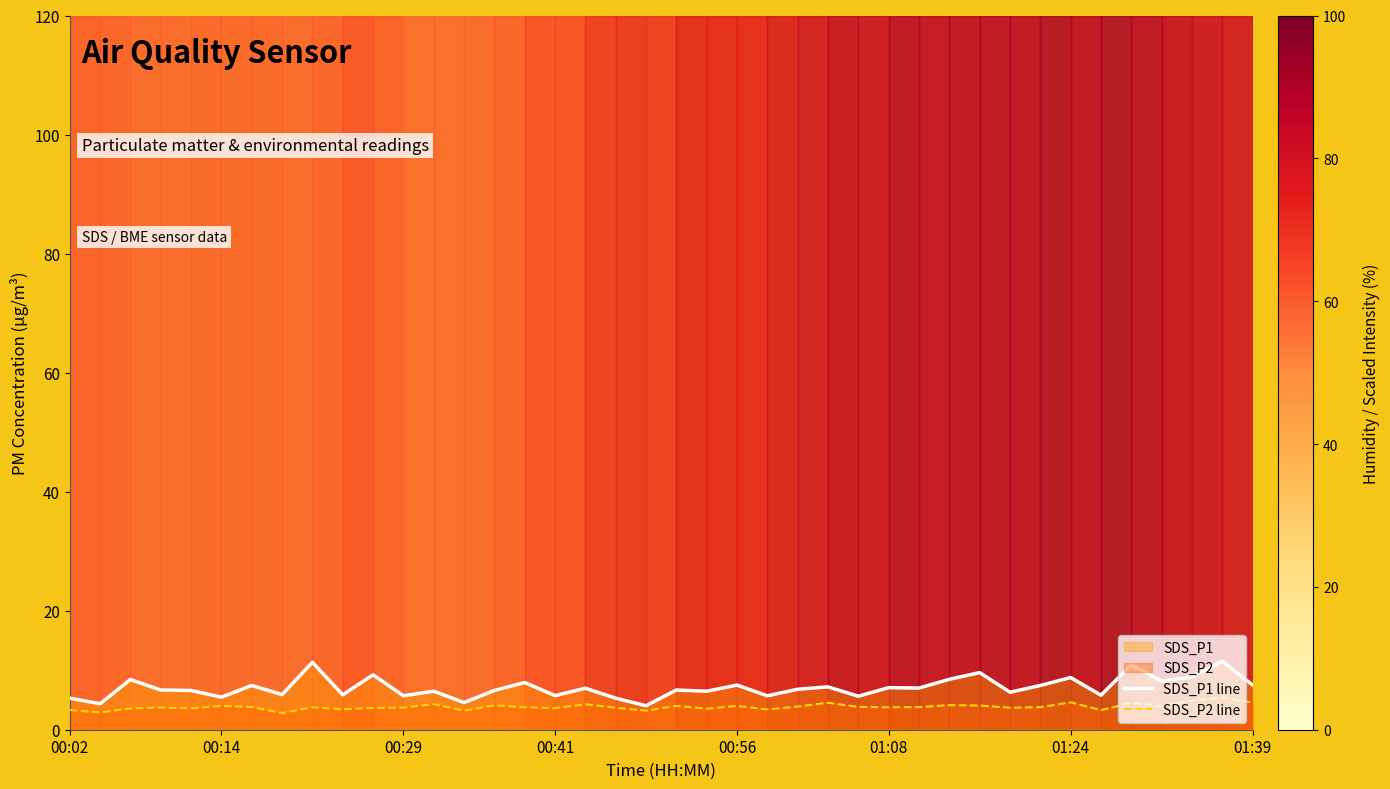

Which series has the largest range (max minus min)?

SDS_P1 line